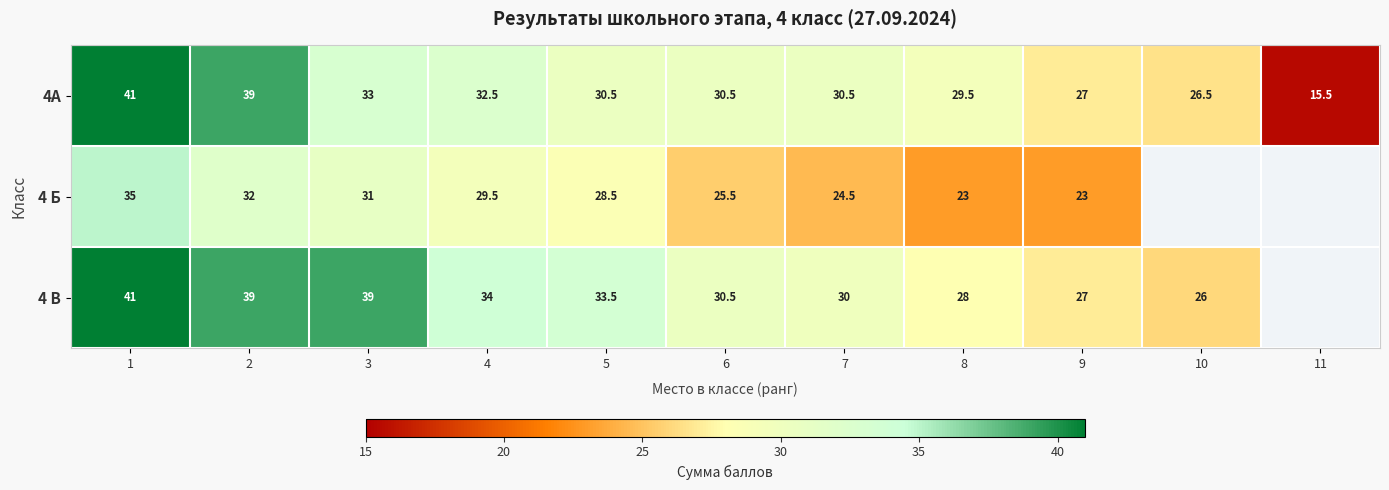

Count the number of categories in the chart.

11